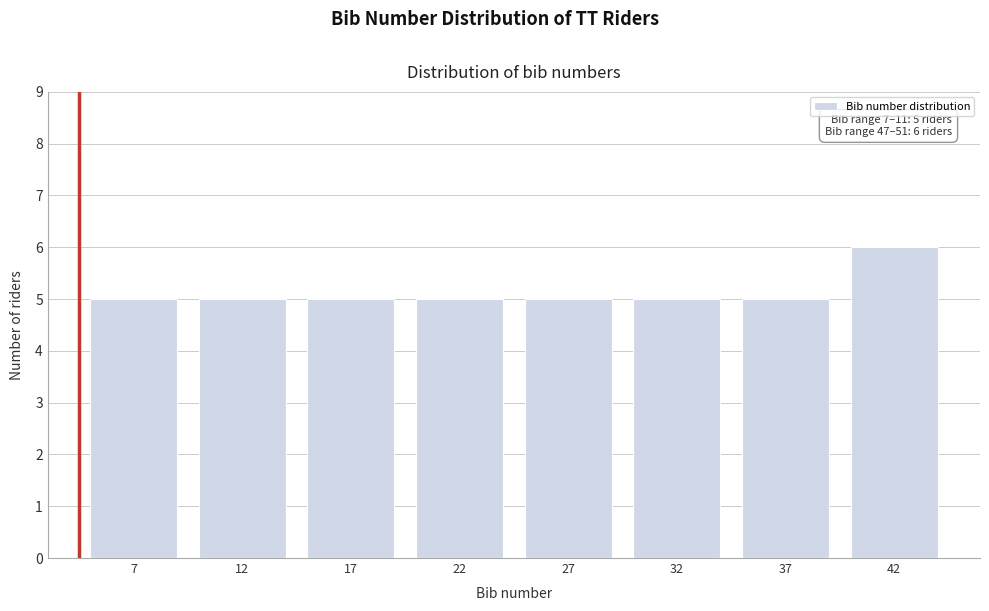

Reading left to right, transcribe all the data shown in this chart.

7=5	12=5	17=5	22=5	27=5	32=5	37=5	42=6